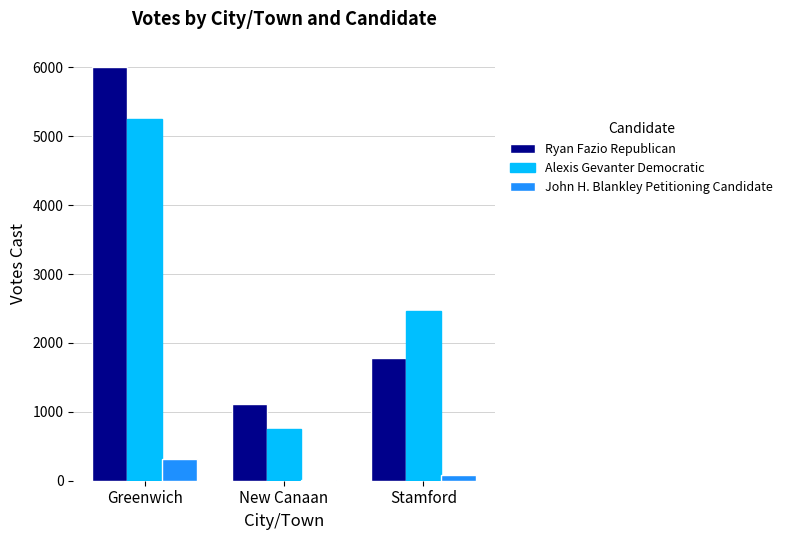

Reading right to left, extract all data points from this chart.

Ryan Fazio Republican: Stamford=1785	New Canaan=1116	Greenwich=6012
Alexis Gevanter Democratic: Stamford=2462	New Canaan=746	Greenwich=5252
John H. Blankley Petitioning Candidate: Stamford=78	New Canaan=17	Greenwich=313